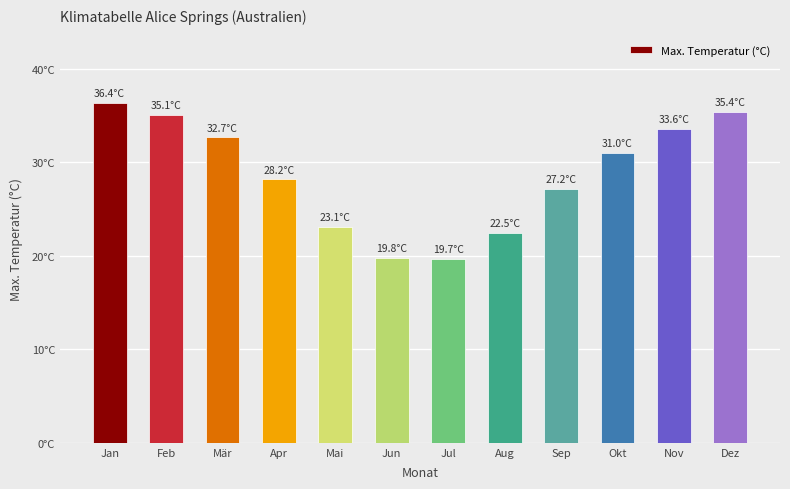

Does the chart contain any negative values?

No